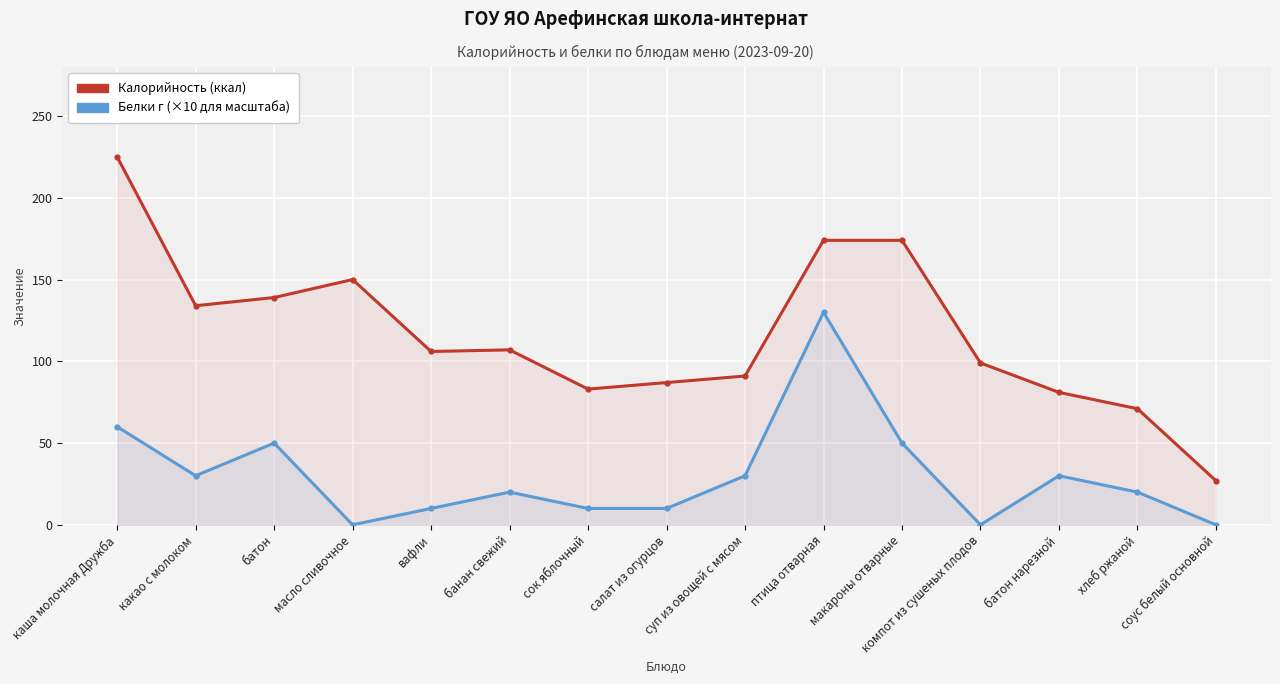

True or false: Белки (×10) has more than 1 interior local peaks.

True